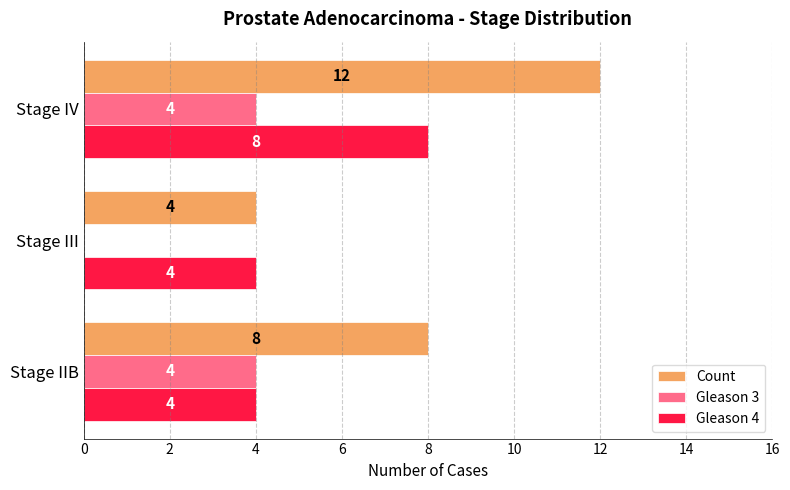

At which category is the sum across all series the highest?

Stage IV